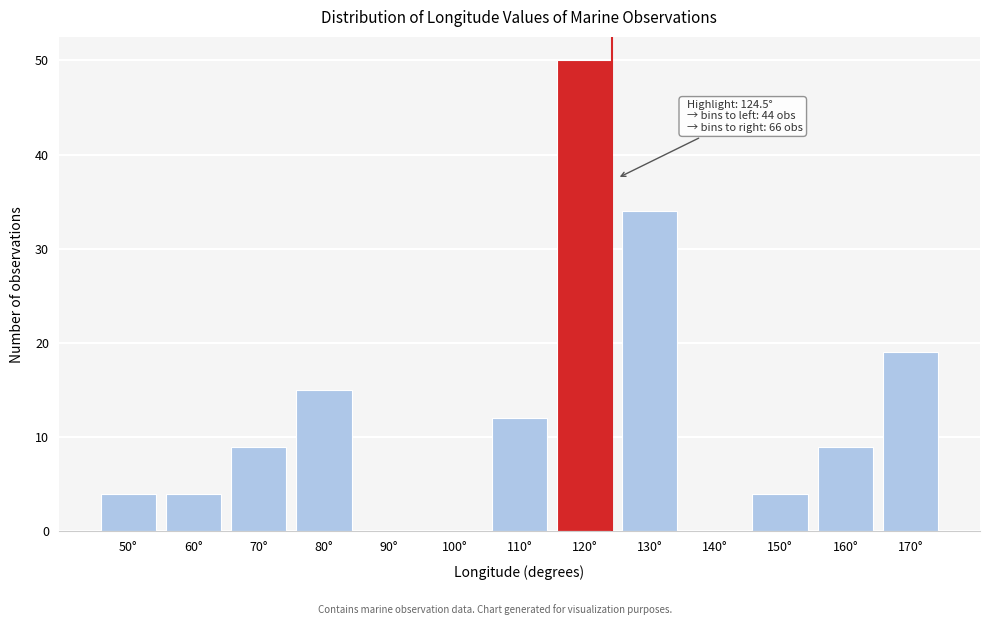

Reading left to right, extract all data points from this chart.

50°=4	60°=4	70°=9	80°=15	90°=0	100°=0	110°=12	120°=50	130°=34	140°=0	150°=4	160°=9	170°=19